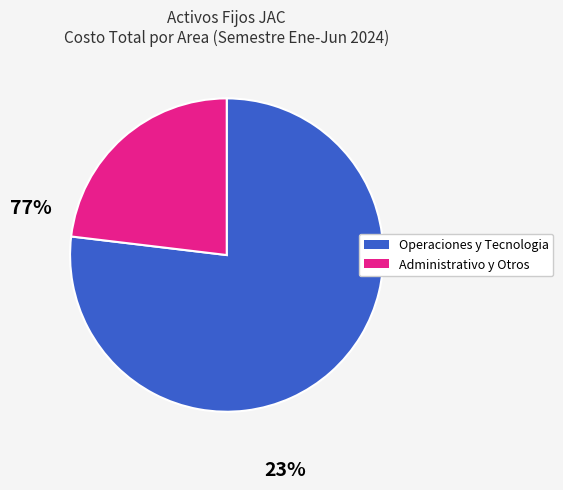

Is there any slice that represents more than half of the pie?

Yes